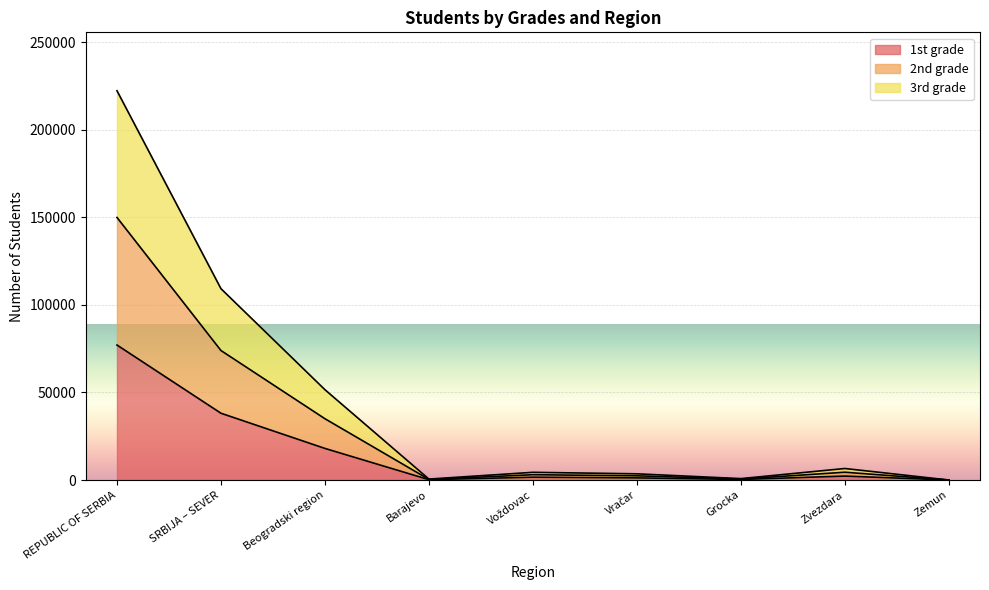

At which category is the sum across all series the highest?

REPUBLIC OF SERBIA